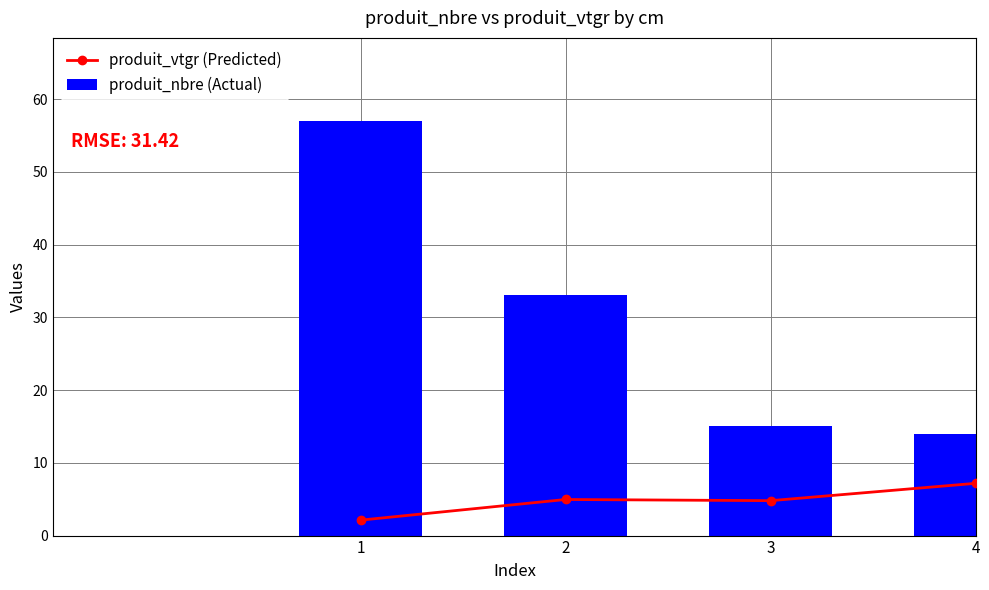

What are all the series names shown in the legend?

produit_vtgr (Predicted), produit_nbre (Actual)